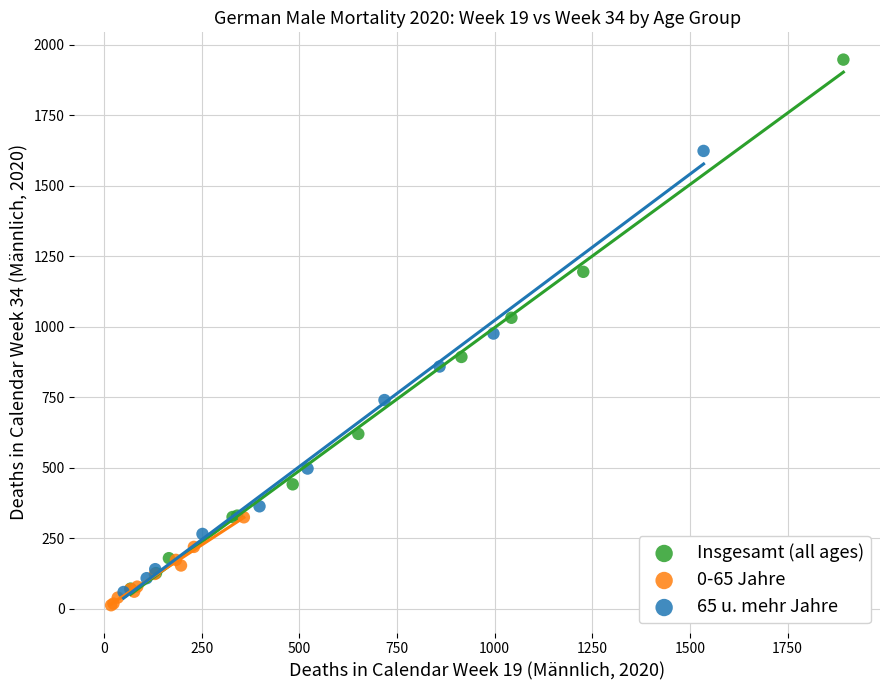

Which series contains the highest Y value?

Insgesamt (all ages)